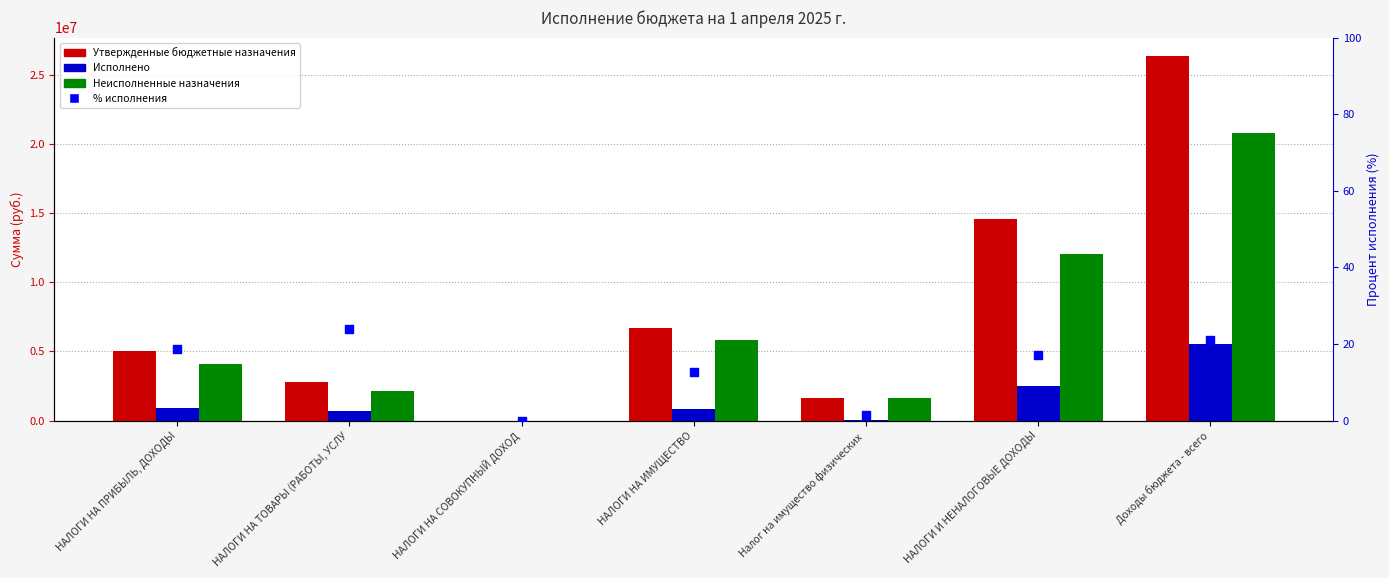

Is the value of Исполнено at НАЛОГИ НА СОВОКУПНЫЙ ДОХОД greater than the value of % исполнения at НАЛОГИ НА ПРИБЫЛЬ, ДОХОДЫ?

Yes